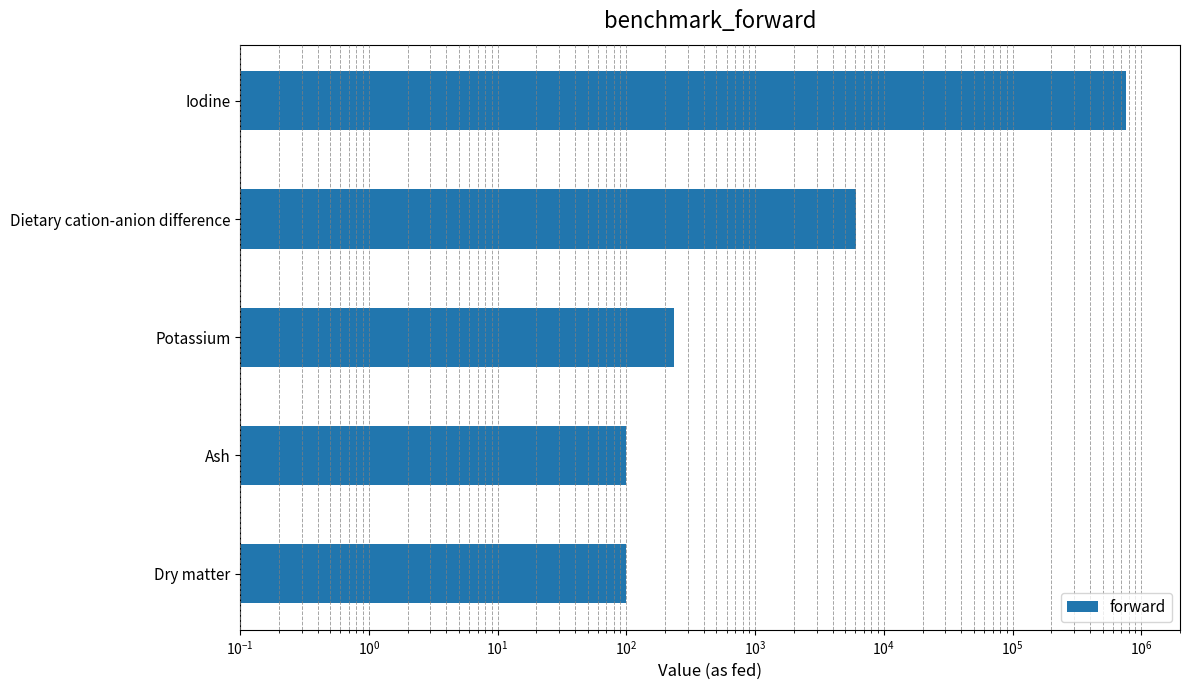

What is the value of the 2nd bar from the left?

99.9